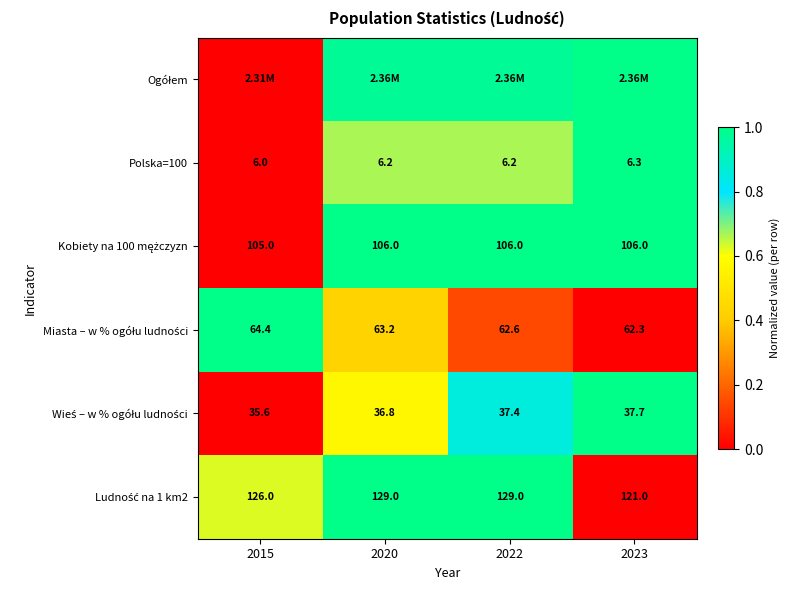

What is the difference between the highest and lowest values at 2020?

0.6